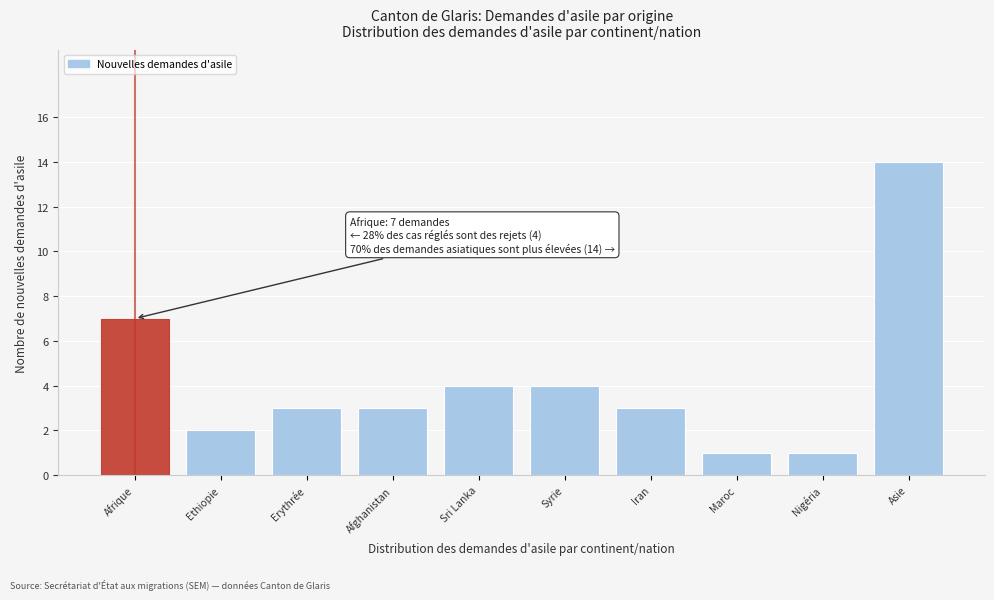

Reading right to left, what are all the values shown in this chart?

14	1	1	3	4	4	3	3	2	7